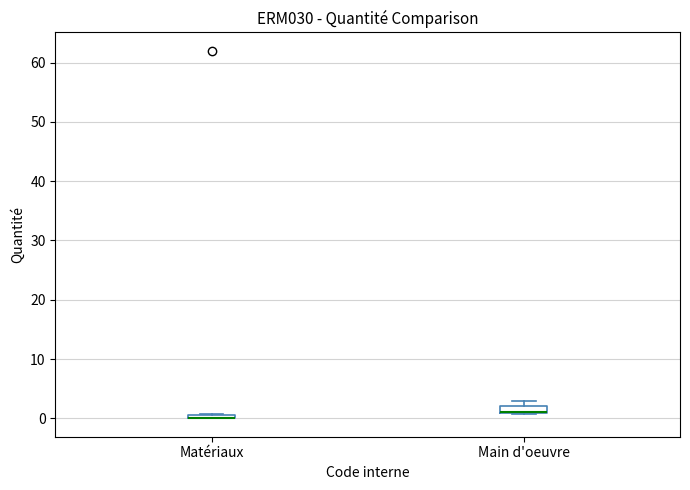

Where is the lower edge of the box for Matériaux on the y-axis? The values are not printed on the chart, so give them approximately, as read against the axis.

0